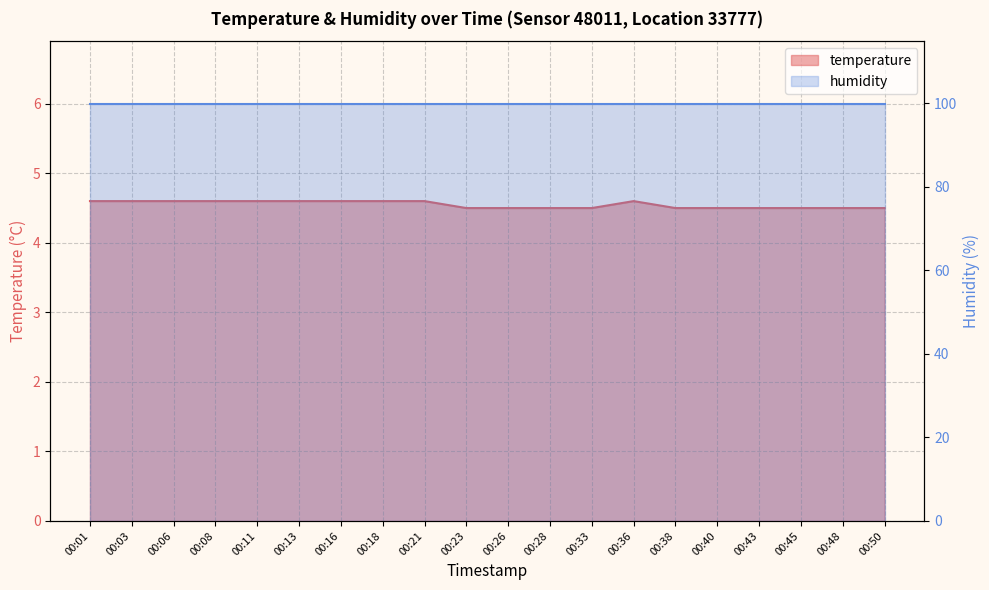

What is the sum of the values at 00:28 and 00:26?

9.0